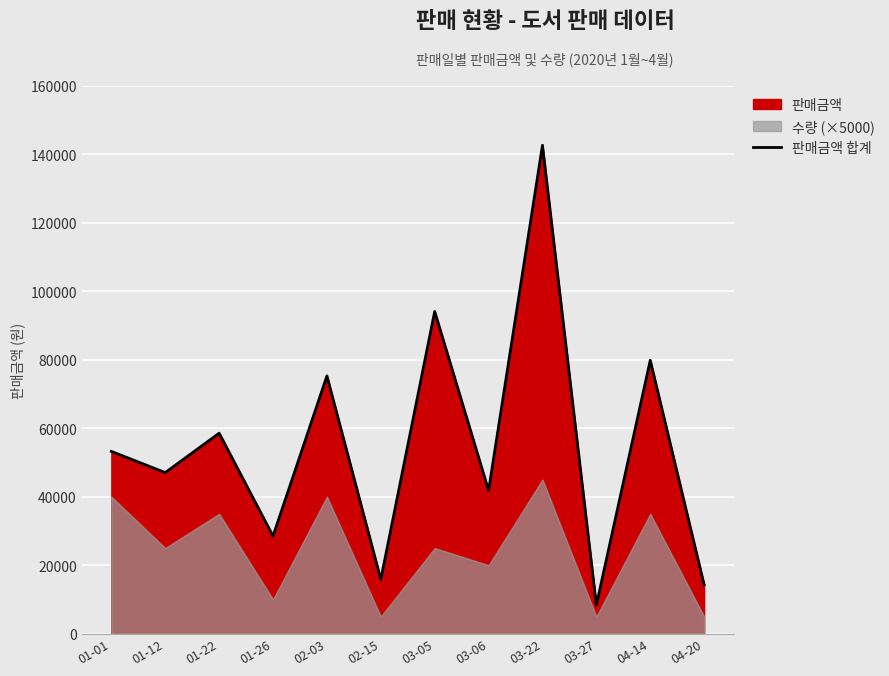

What is the change in value from 01-26 to 04-20?

-14250